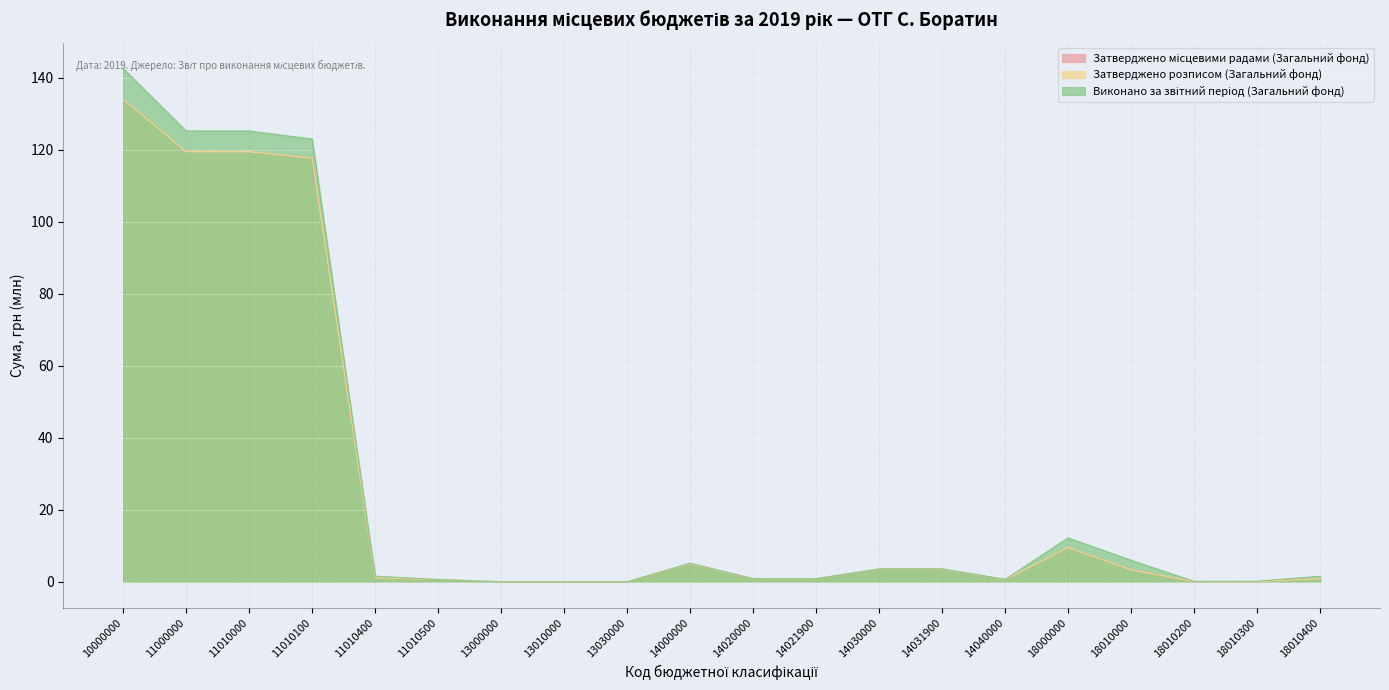

Is the value of Затверджено розписом (Загальний фонд) at 14020000 greater than the value of Виконано за звітний період (Загальний фонд) at 14021900?

No